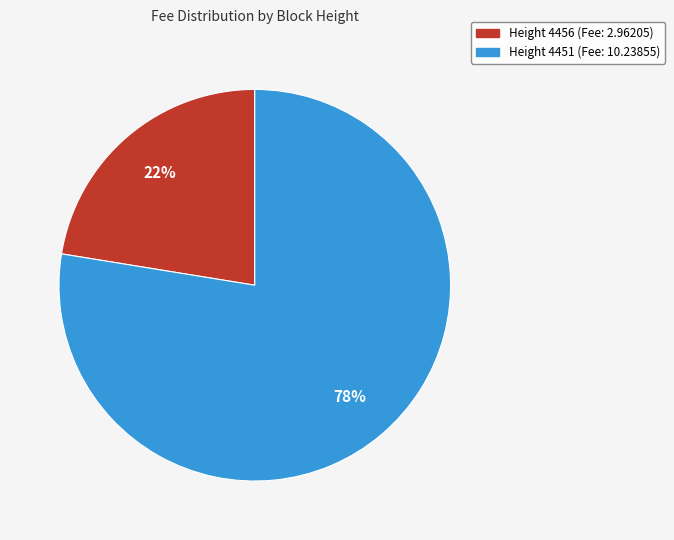

Does any single category account for the majority?

Yes